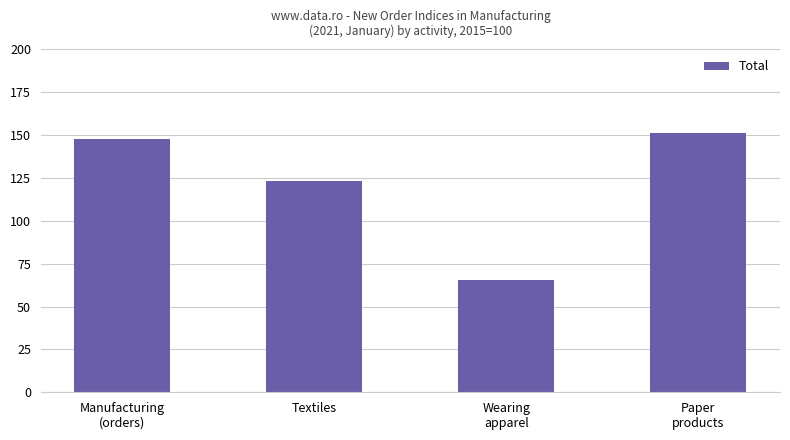

What is the sum of the values at Textiles and Manufacturing
(orders)?

270.5